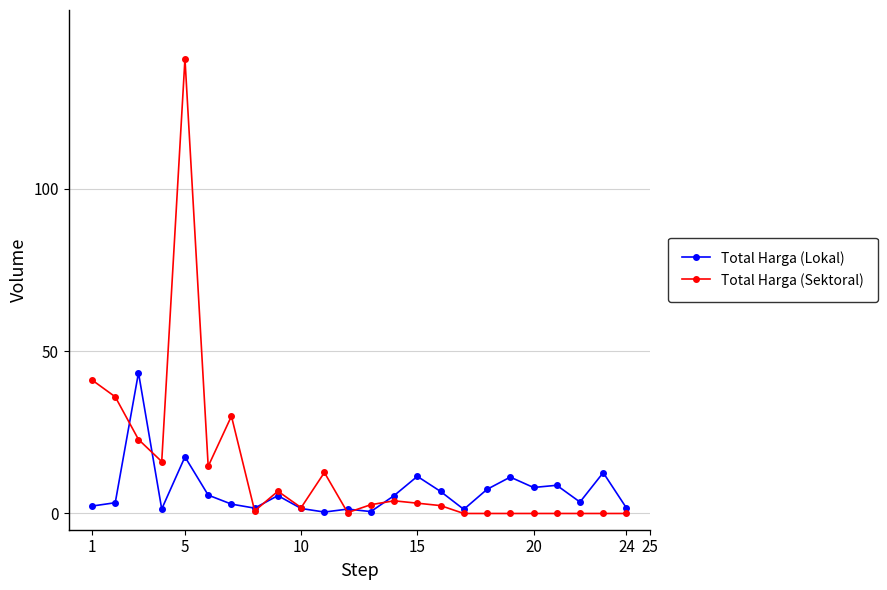

What is the maximum value for Total Harga (Lokal)?

43.3